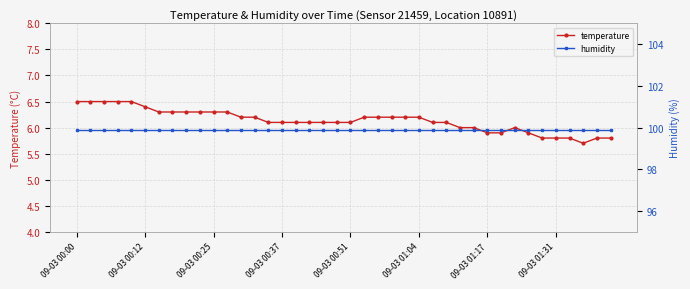

What is the spread (max minus min) of values at 09-03 01:17?

94.0